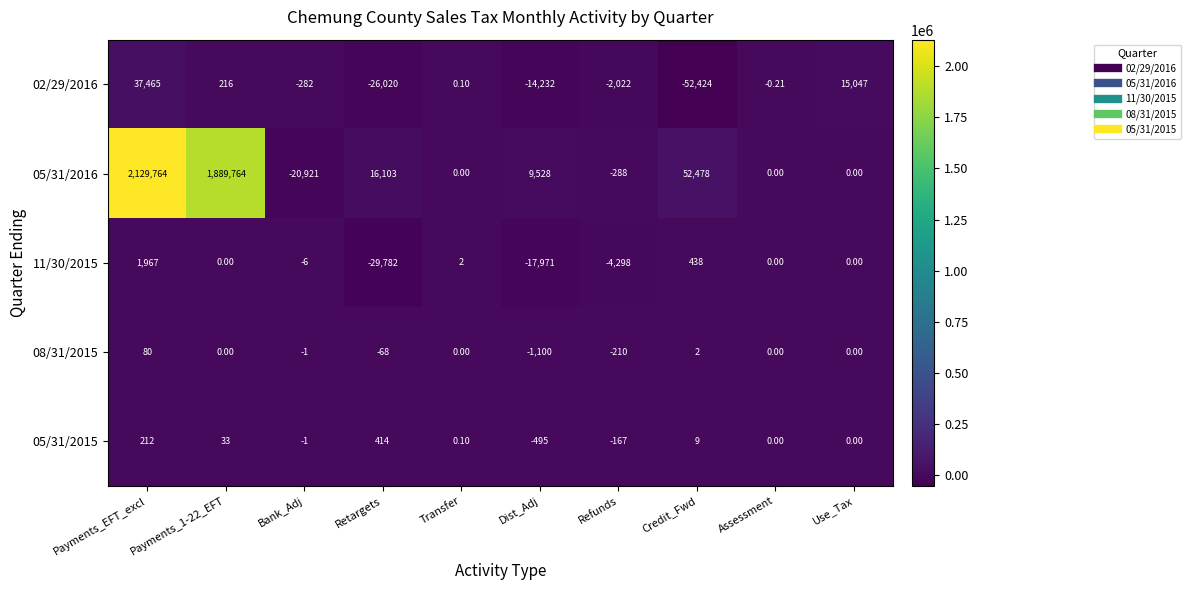

At which category is the sum across all series the highest?

Payments_EFT_excl